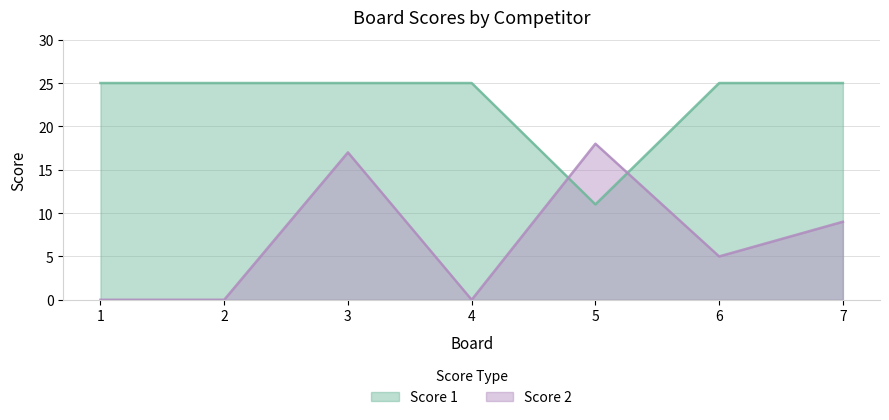

Is the value of Score 1 at 5 greater than the value of Score 2 at 7?

Yes